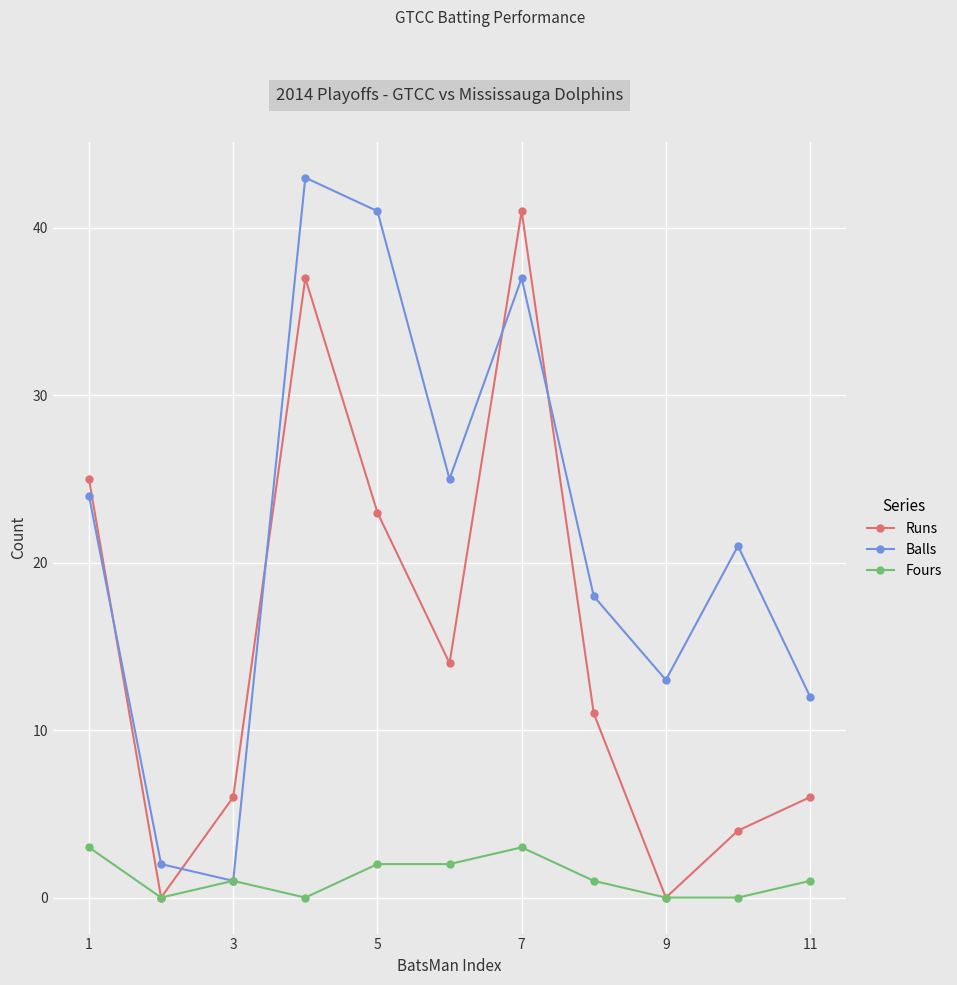

Rank the series by their maximum value, from highest to lowest.

Balls, Runs, Fours